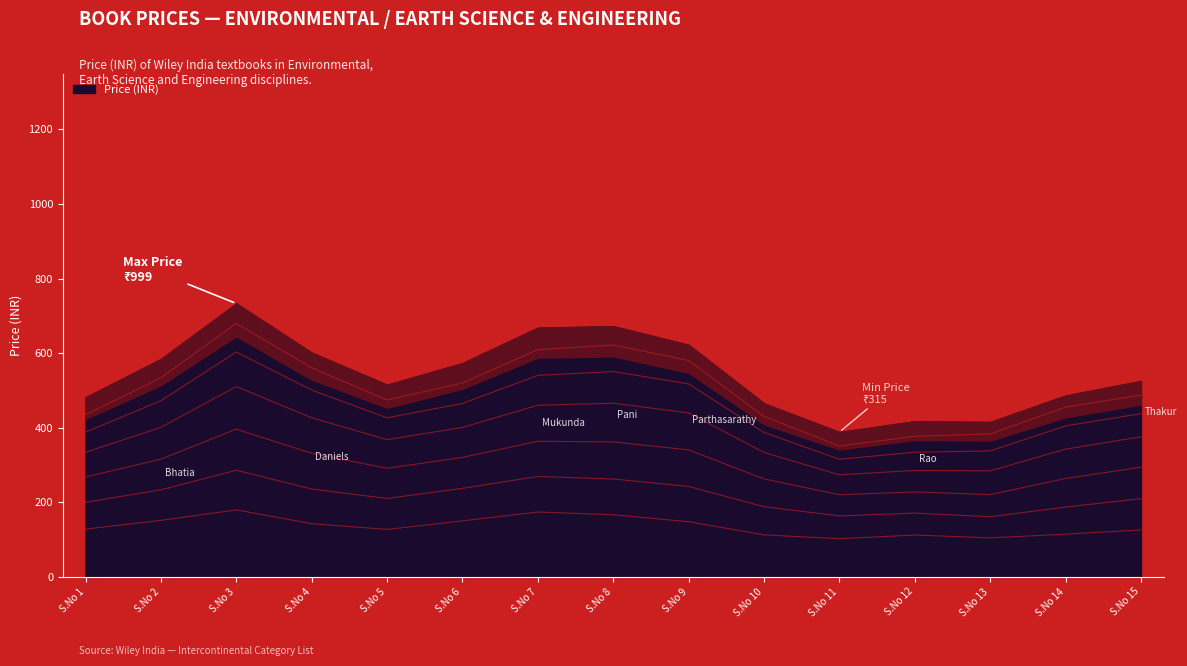

Reading left to right, extract all data points from this chart.

1=475	2=455	3=999	4=479	5=495	6=525	7=759	8=625	9=729	10=405	11=315	12=505	13=315	14=545	15=525